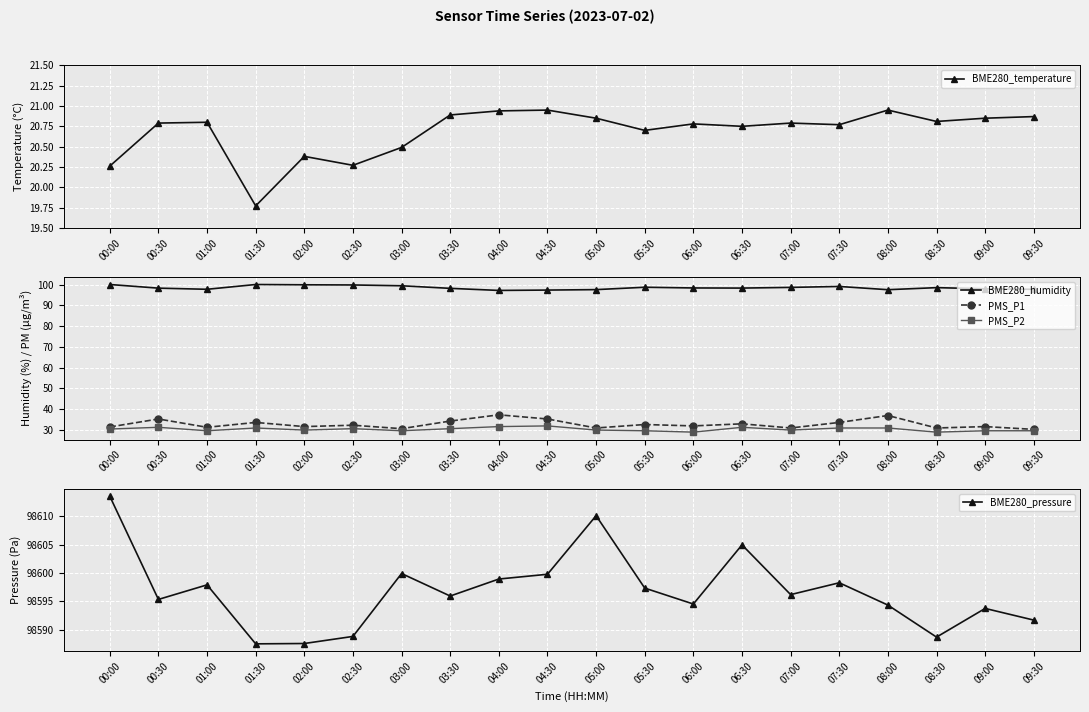

What is the spread (max minus min) of values at 07:00?

98575.4